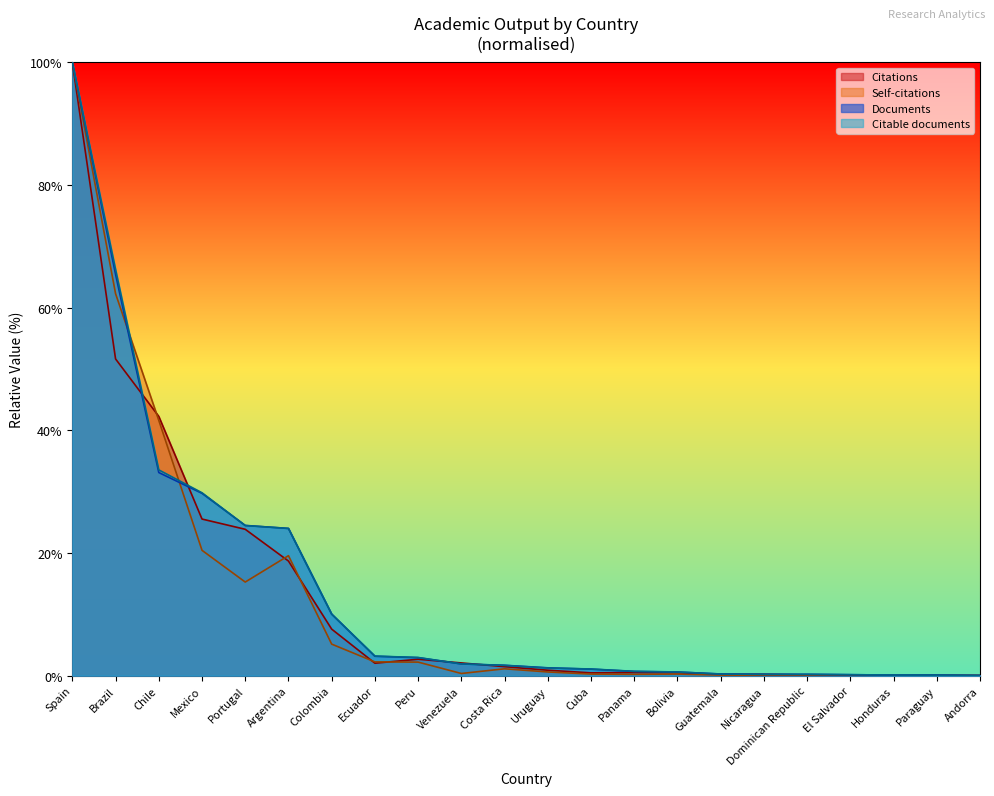

At which label does Citations reach its peak?

Spain